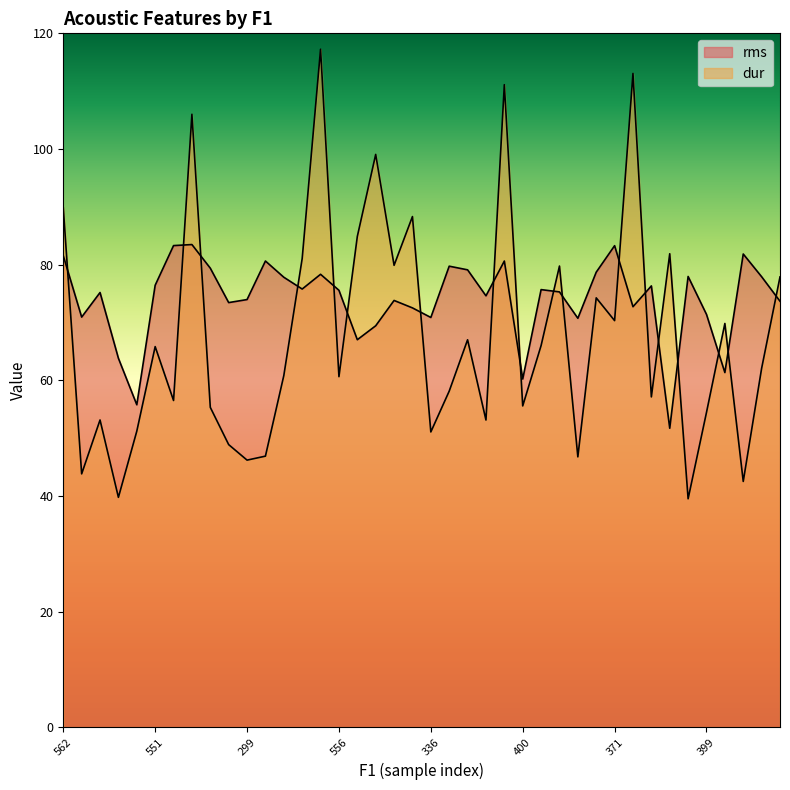

Reading left to right, transcribe all the data shown in this chart.

rms: 81.5	70.9	75.2	63.8	55.8	76.4	83.3	83.5	79.4	73.4	74.0	80.6	77.8	75.8	78.3	75.6	67.0	69.4	73.8	72.5	70.9	79.7	79.1	74.6	80.6	60.2	75.7	75.3	70.7	78.7	83.3	72.7	76.3	51.7	77.9	71.4	61.3	81.8	77.9	73.7
dur: 89.8	43.8	53.1	39.8	51.2	65.8	56.5	106.0	55.3	48.9	46.2	46.9	60.8	81.1	117.2	60.6	84.9	99.1	79.9	88.3	51.1	58.1	67.0	53.1	111.1	55.6	66.0	79.8	46.8	74.2	70.3	113.1	57.1	81.9	39.5	54.4	69.8	42.5	62.1	77.9